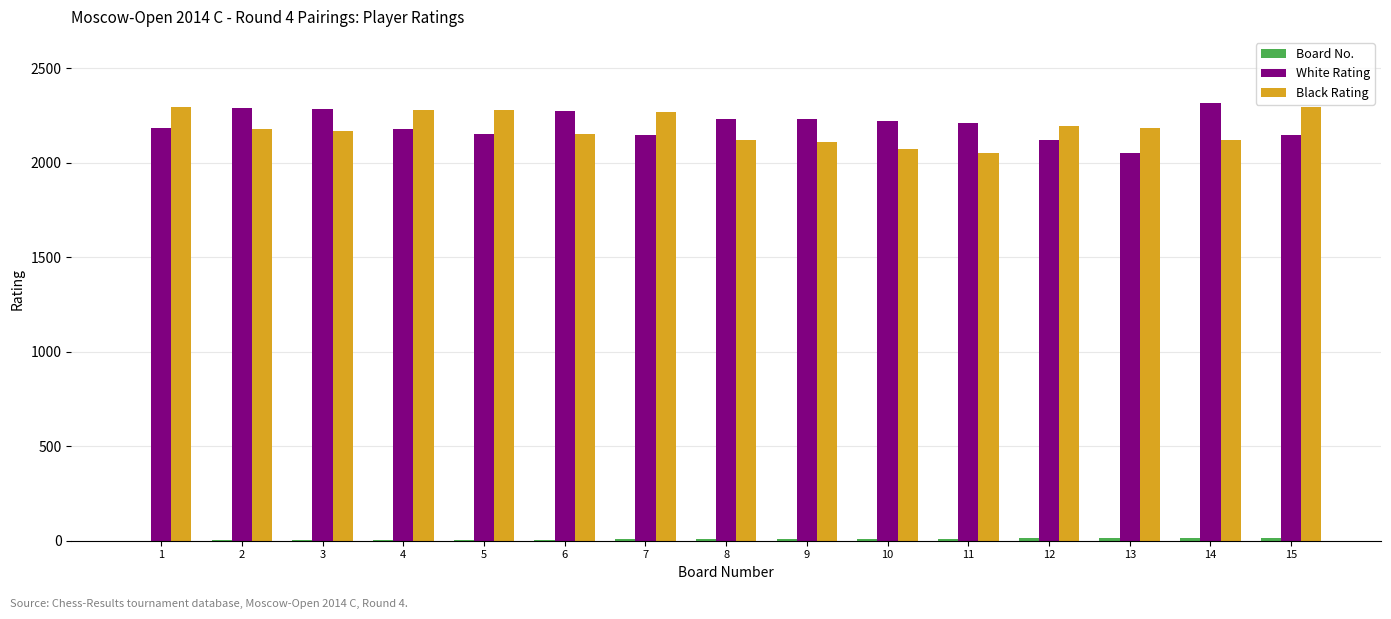

What is the maximum value shown in the chart?

2319